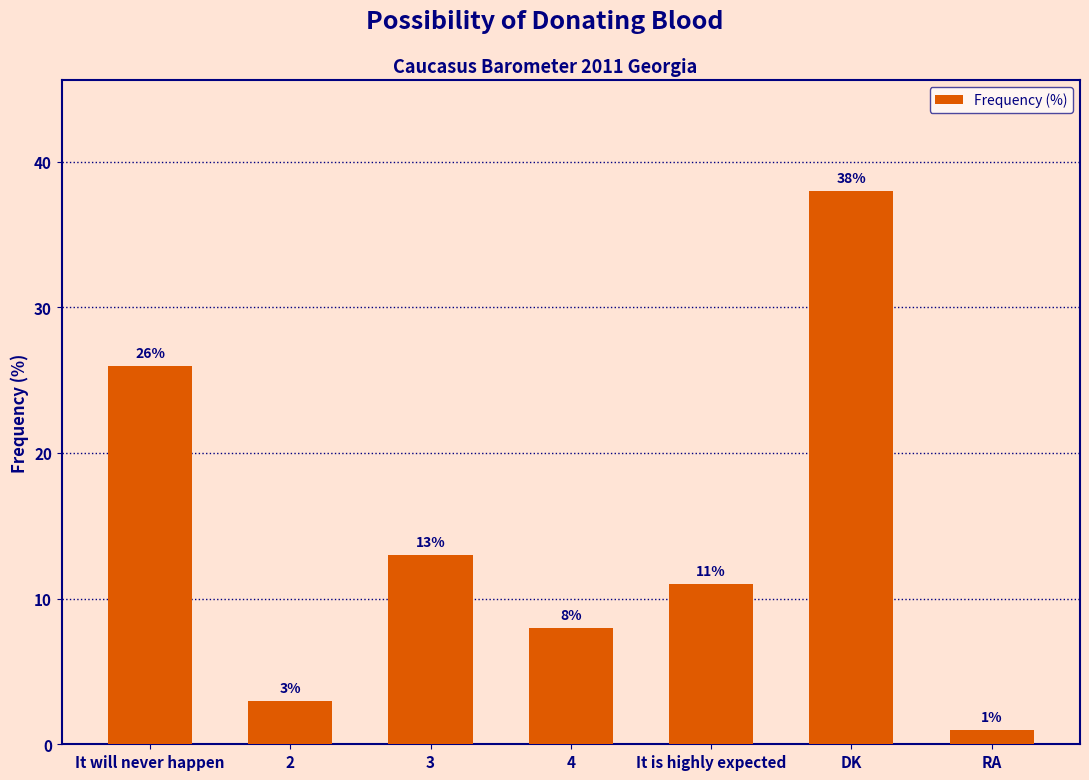

What is the sum of the values at It is highly expected and DK?

49